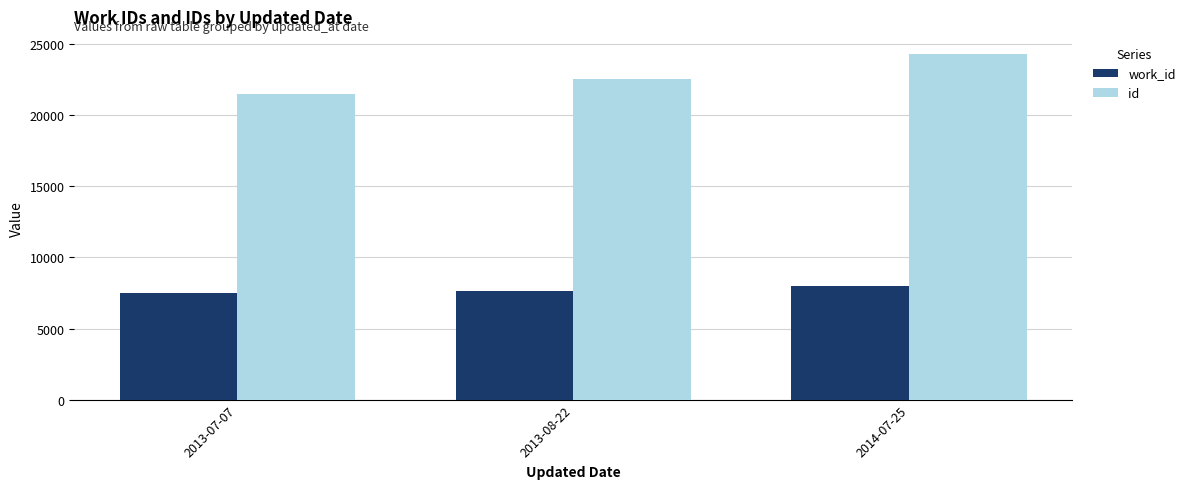

How many values in the work_id series are below 7642?

1